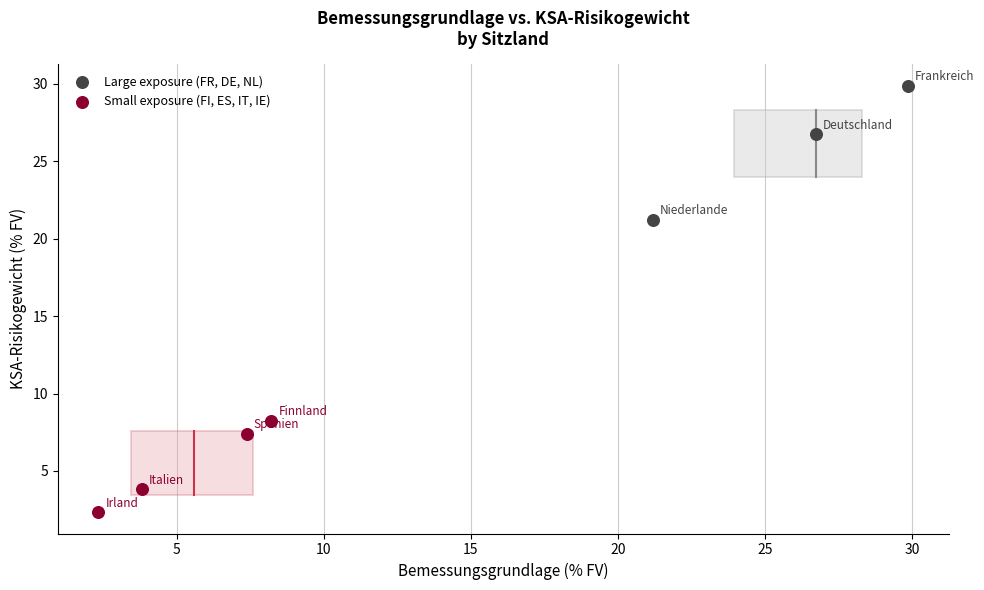

Which series contains the lowest Y value?

Small exposure (FI, ES, IT, IE)